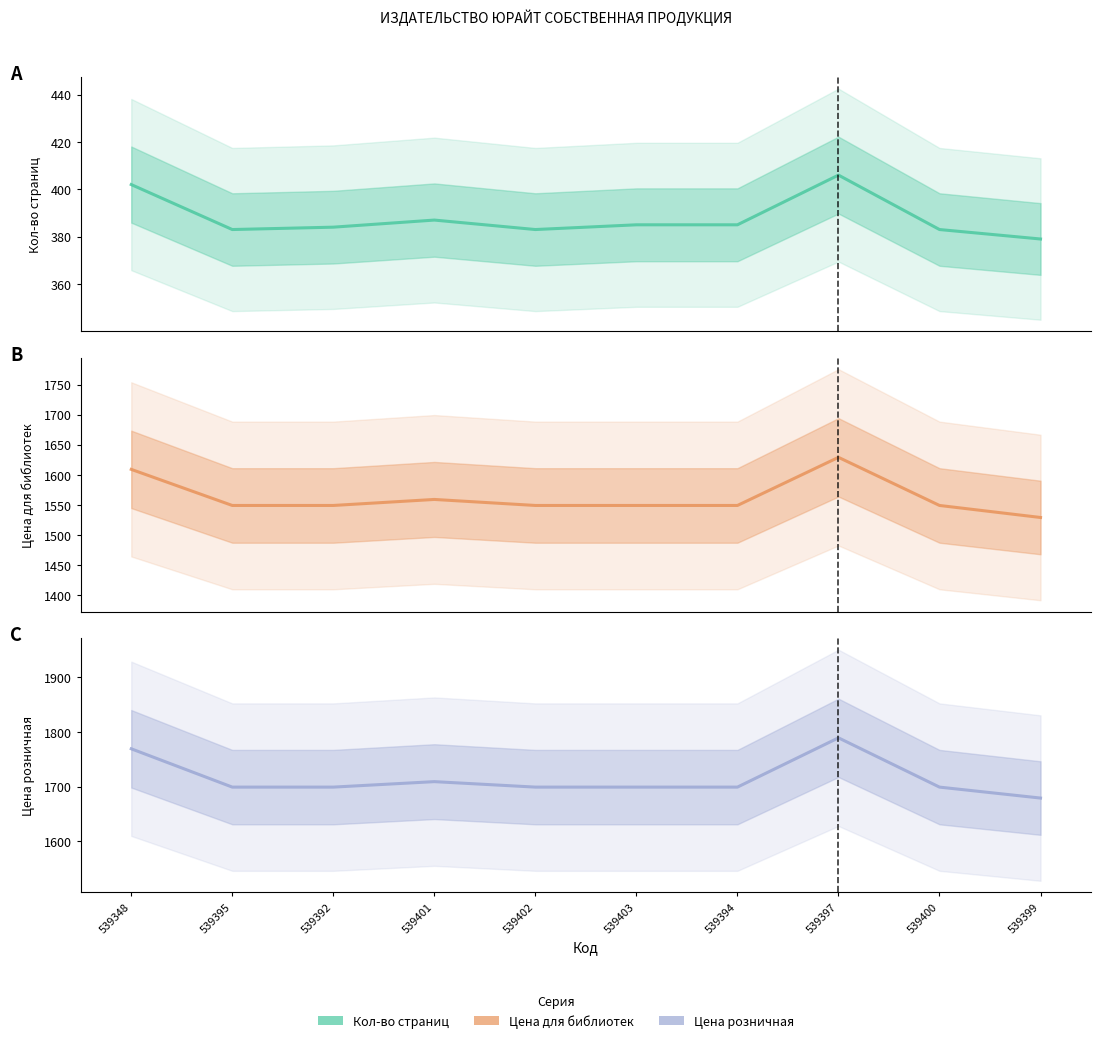

Where is the first local minimum for Кол-во страниц?

539395